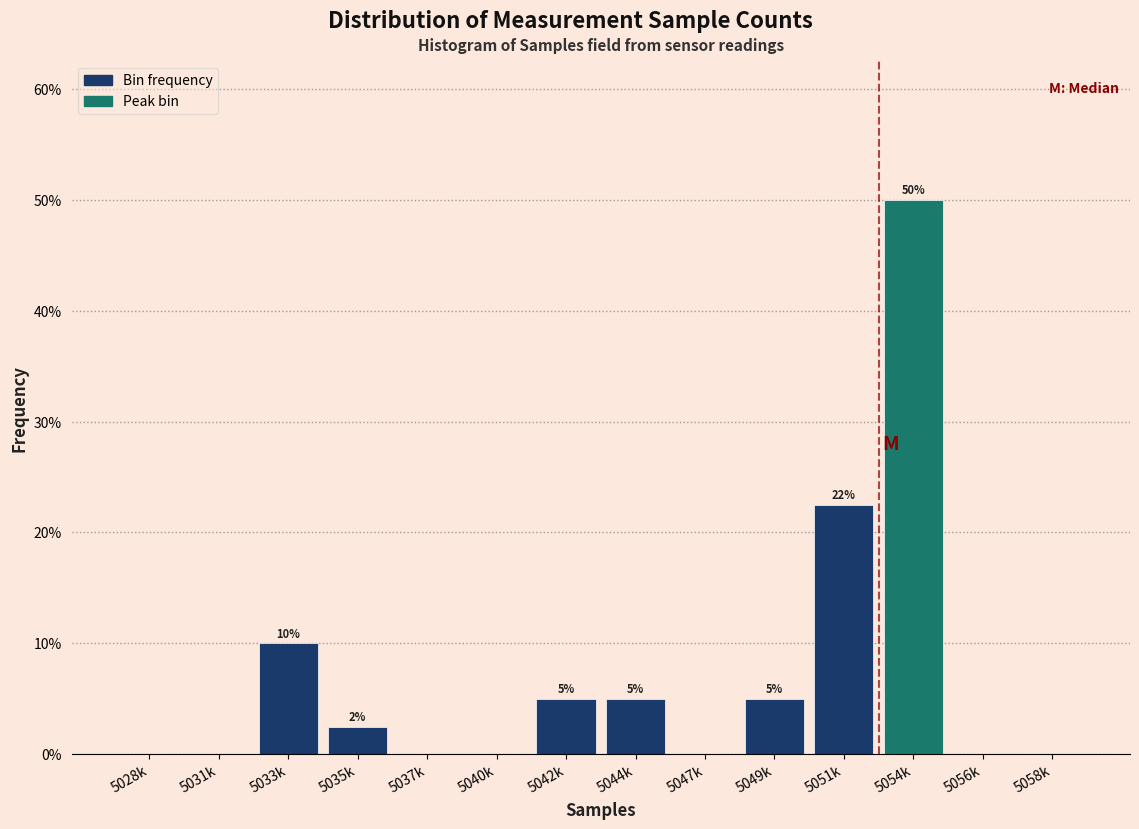

Where is the data nearest to the value 25?

5051k